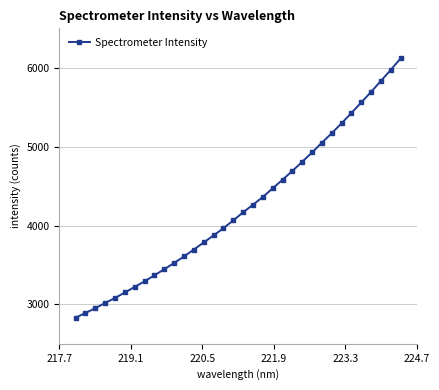

Does the chart have visible grid lines?

Yes